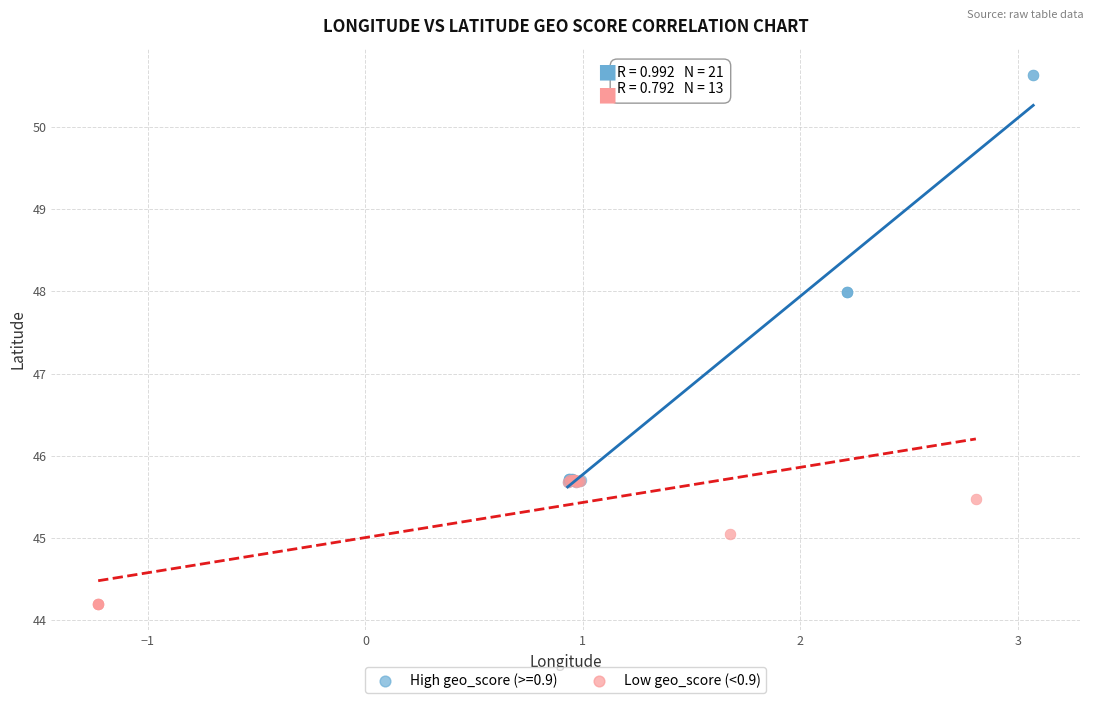

Which series reaches the minimum Y coordinate?

Low geo_score (<0.9)